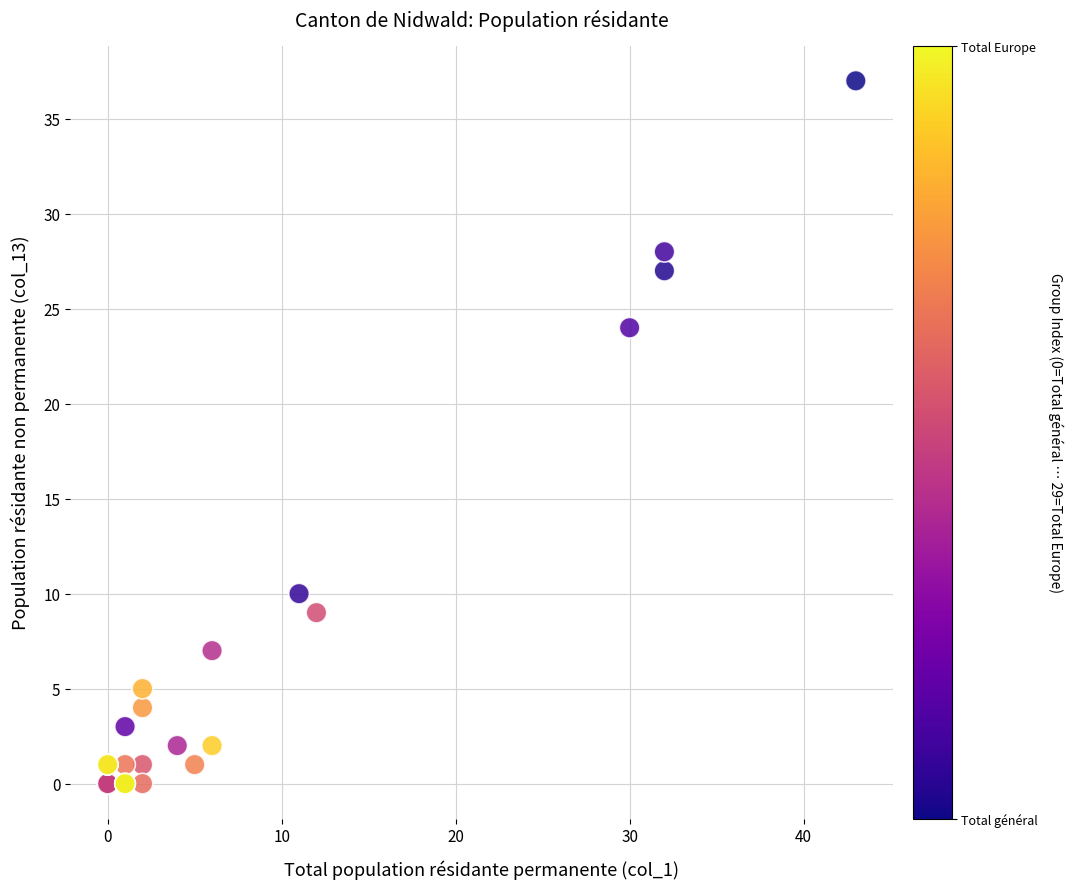

What Y value in the scatter plot is closest to 18?

24